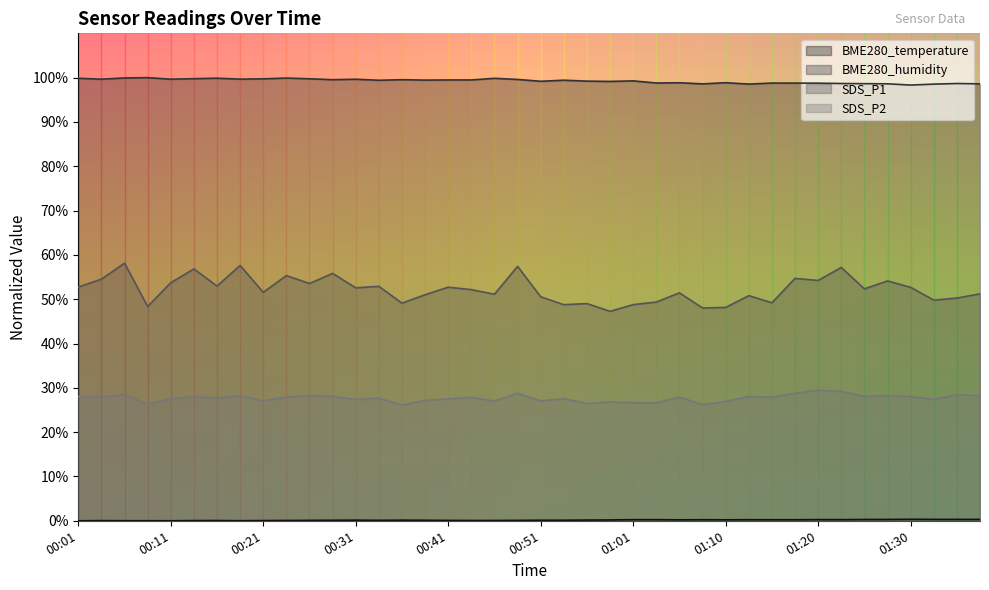

Reading left to right, extract all data points from this chart.

BME280_temperature: 0.0	0.0	0.0	0.0	0.0	0.0	0.1	0.0	0.0	0.1	0.1	0.1	0.1	0.1	0.1	0.1	0.1	0.1	0.1	0.1	0.1	0.1	0.2	0.2	0.3	0.3	0.2	0.2	0.2	0.2	0.2	0.2	0.3	0.3	0.3	0.3	0.3	0.3	0.3	0.3
BME280_humidity: 99.9	99.7	99.9	100.0	99.7	99.8	99.9	99.7	99.7	99.9	99.7	99.5	99.6	99.4	99.5	99.4	99.5	99.5	99.9	99.6	99.2	99.4	99.2	99.1	99.3	98.8	98.8	98.6	98.9	98.5	98.8	98.8	98.8	98.7	98.6	98.6	98.3	98.5	98.7	98.6
SDS_P1: 52.7	54.5	58.1	48.4	53.7	56.8	53.0	57.6	51.6	55.3	53.5	55.8	52.6	52.9	49.1	51.0	52.7	52.2	51.1	57.4	50.5	48.8	49.0	47.3	48.8	49.4	51.4	48.0	48.1	50.8	49.2	54.7	54.2	57.2	52.3	54.1	52.7	49.8	50.3	51.2
SDS_P2: 28.0	28.0	28.4	26.4	27.5	28.0	27.7	28.2	27.1	27.9	28.2	28.1	27.4	27.7	26.1	27.2	27.5	27.8	27.0	28.8	27.1	27.5	26.4	26.8	26.6	26.6	27.9	26.2	26.9	28.1	27.9	28.8	29.5	29.2	28.1	28.3	28.0	27.4	28.4	28.3